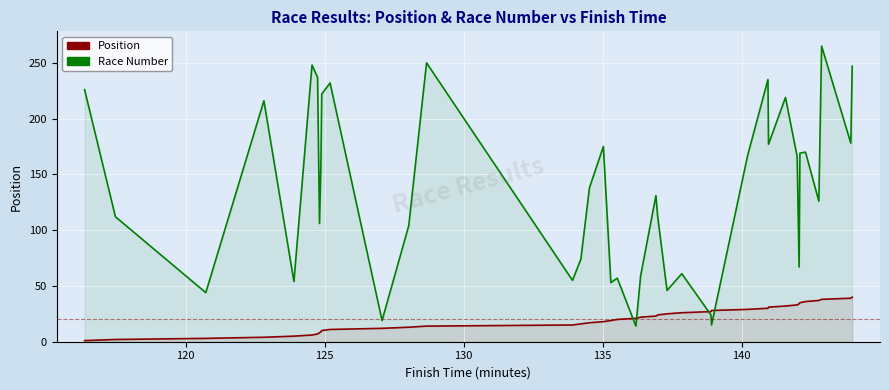

What is the minimum value shown in the chart?

1